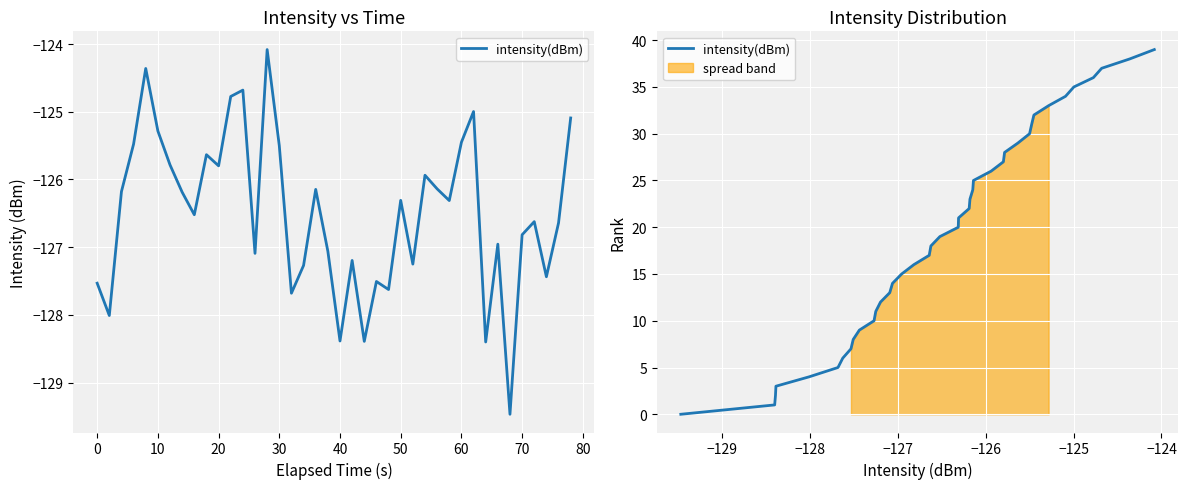

What is the value of the 19th point from the left?

18